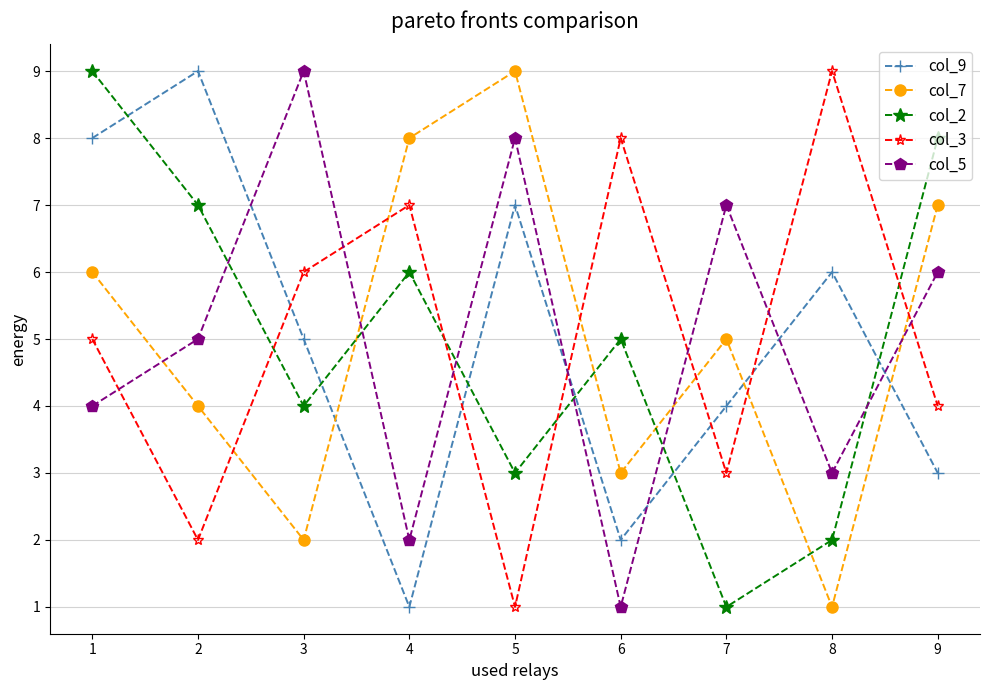

What is the greatest value displayed?

9